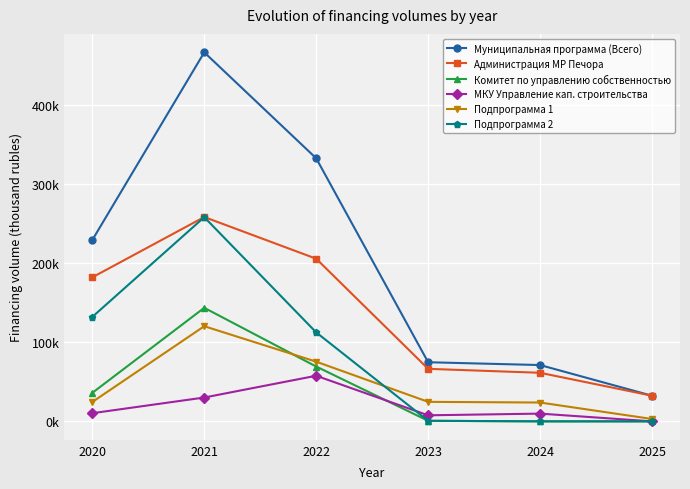

Does the chart have visible grid lines?

Yes